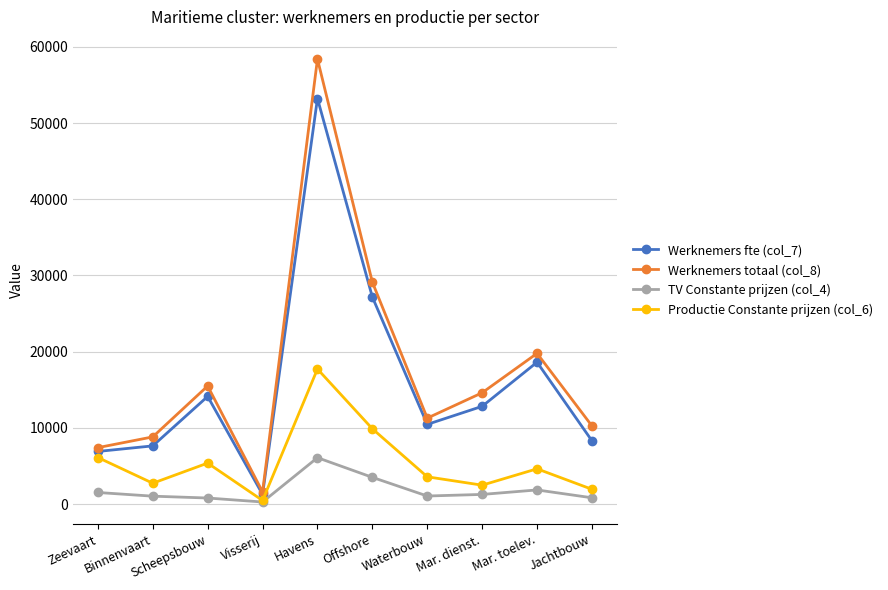

True or false: TV Constante prijzen (col_4) and Werknemers totaal (col_8) intersect in this chart.

False